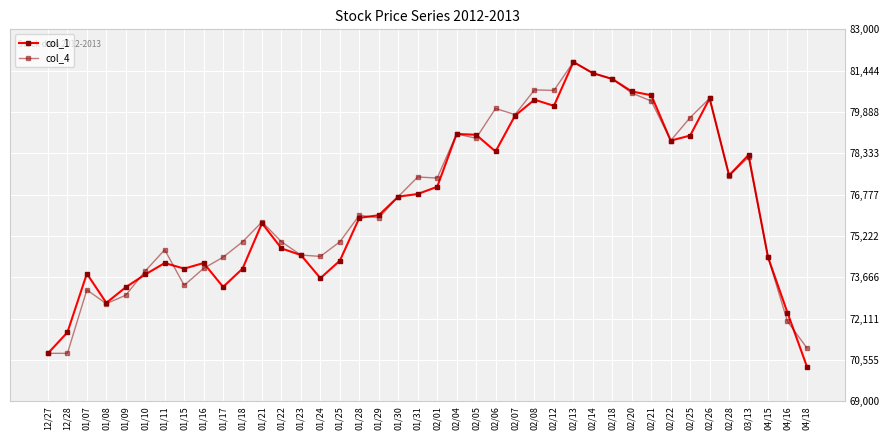

At 01/17, list the series in order from smallest to largest.

col_1, col_4